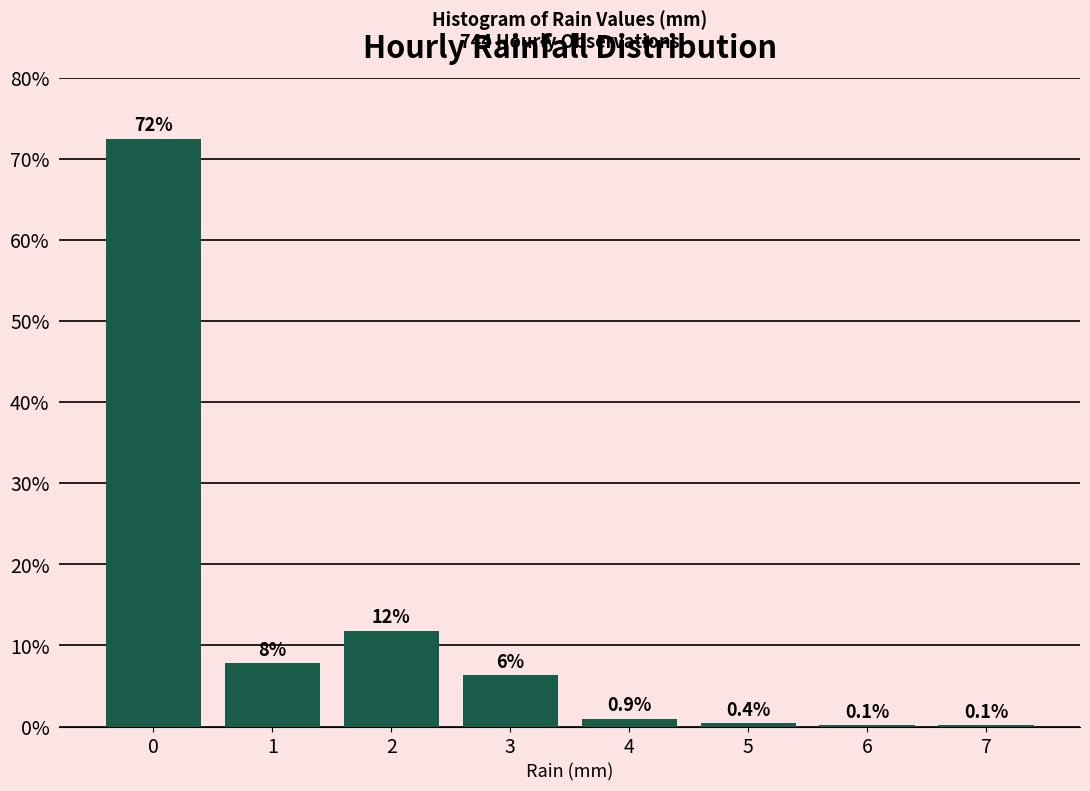

Reading left to right, transcribe all the data shown in this chart.

0=72.4	1=7.8	2=11.8	3=6.3	4=0.9	5=0.4	6=0.1	7=0.1